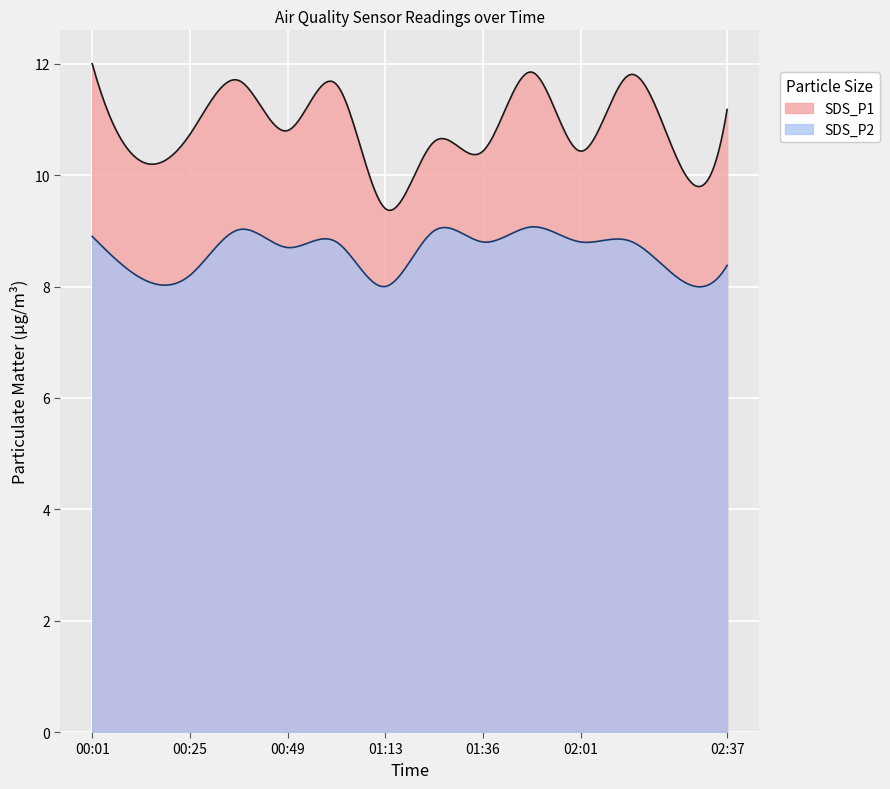

In SDS_P2, how many points are lower than both neighbors (excluding endpoints)?

6